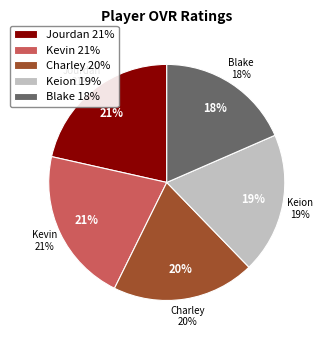

Does Blake account for over 50% of the chart?

No